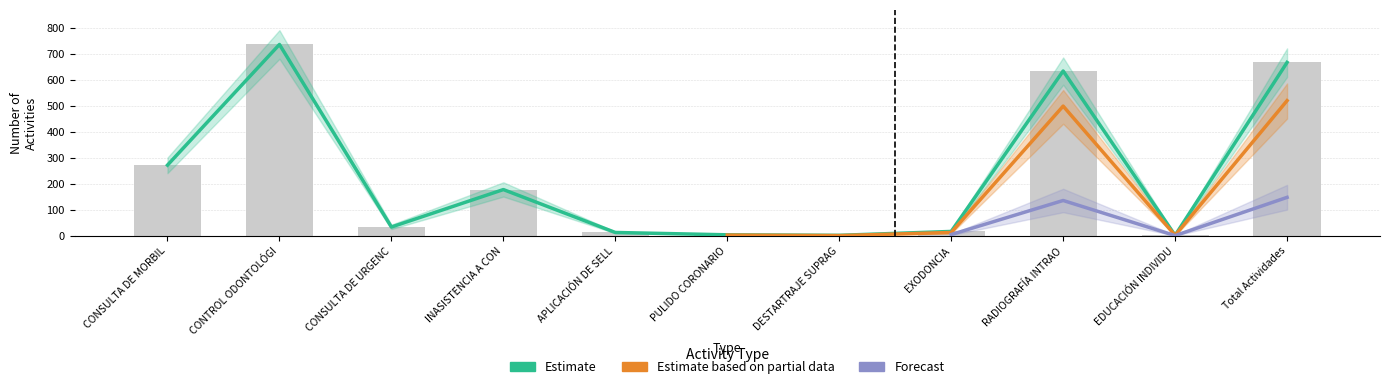

Is it true that Estimate based on partial data equals 3 at PULIDO CORONARIO?

True